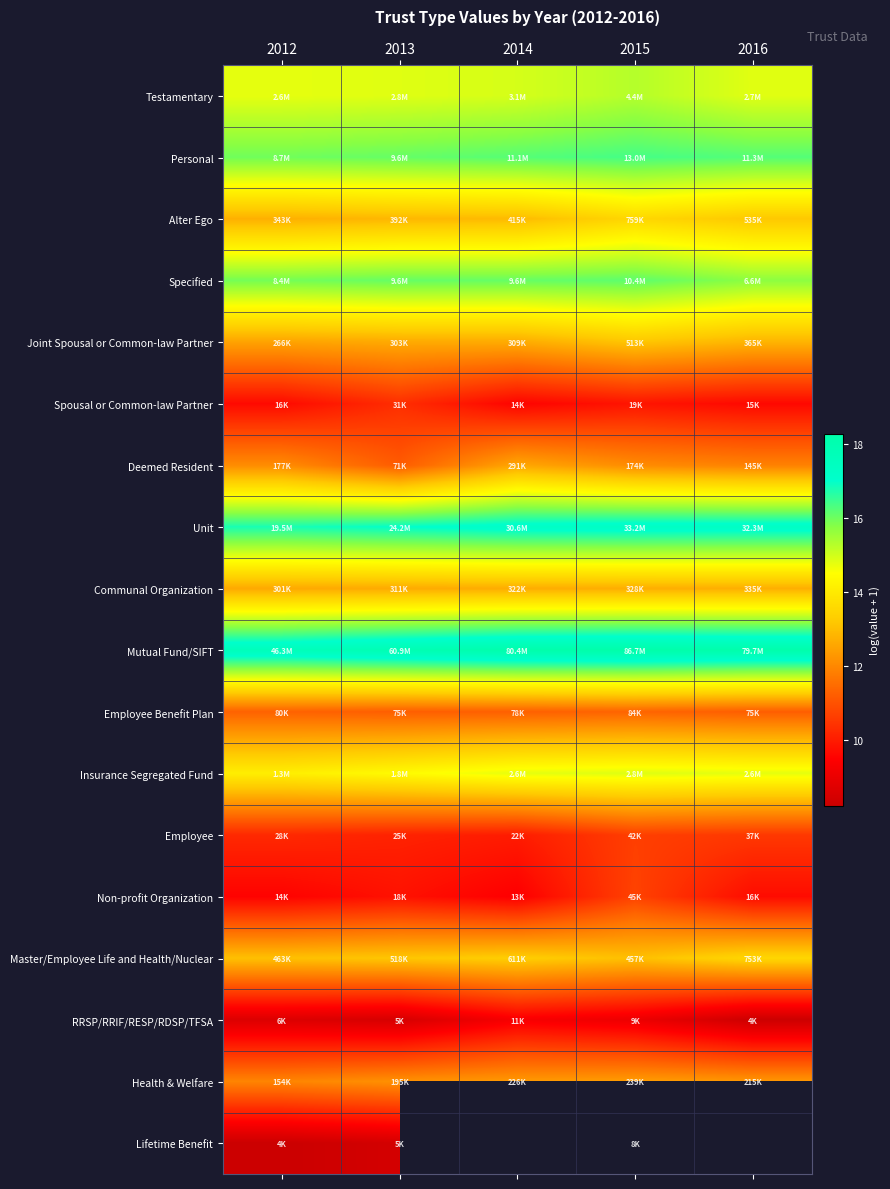

At which category does the chart reach its minimum across all series?

2012